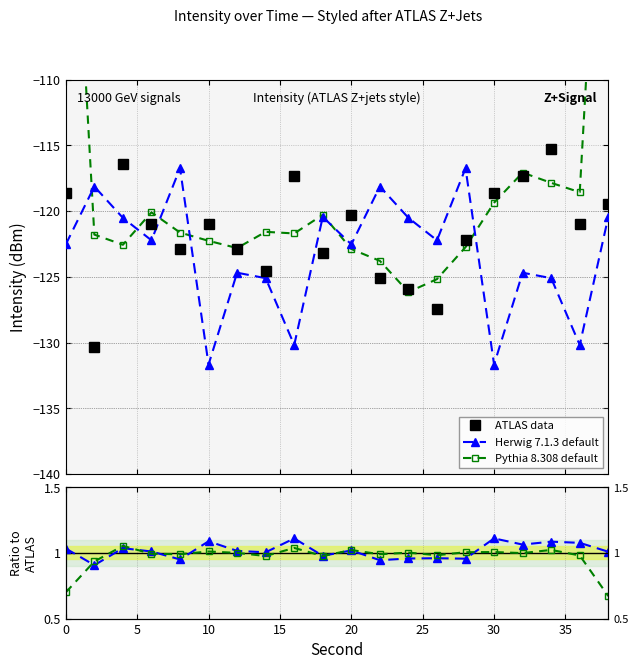

In Herwig 7.1.3 default, how many points are higher than both neighbors (excluding endpoints)?

7